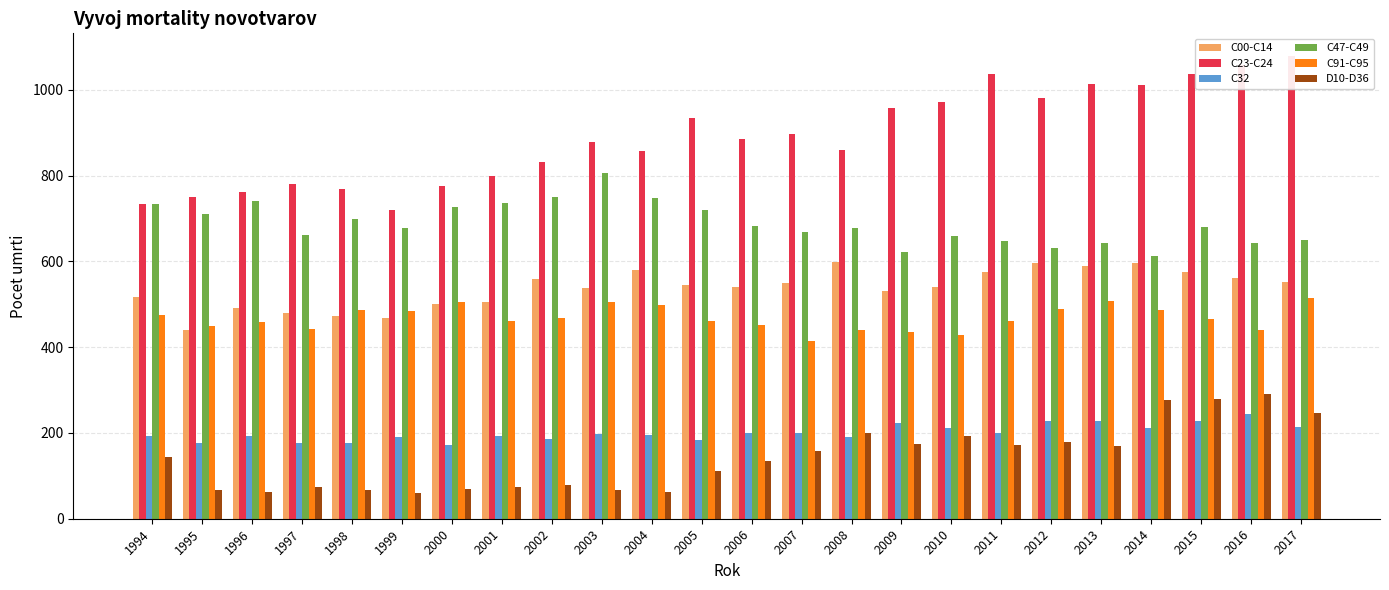

What is the value of the C91-C95 bar at the 14th from the left?

415